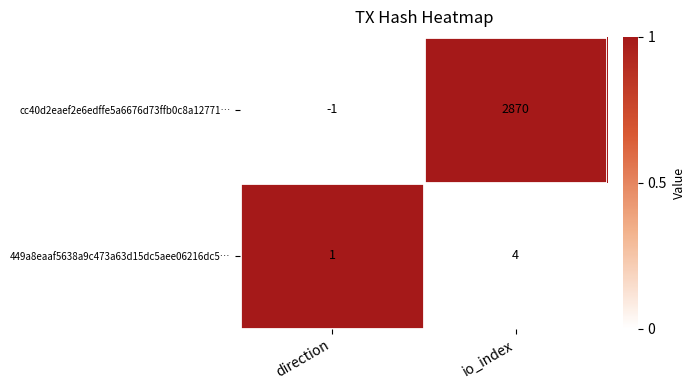

What is the sum of all cc40d2eaef2e6edffe5a6676d73ffb0c8a12771… values?

2869